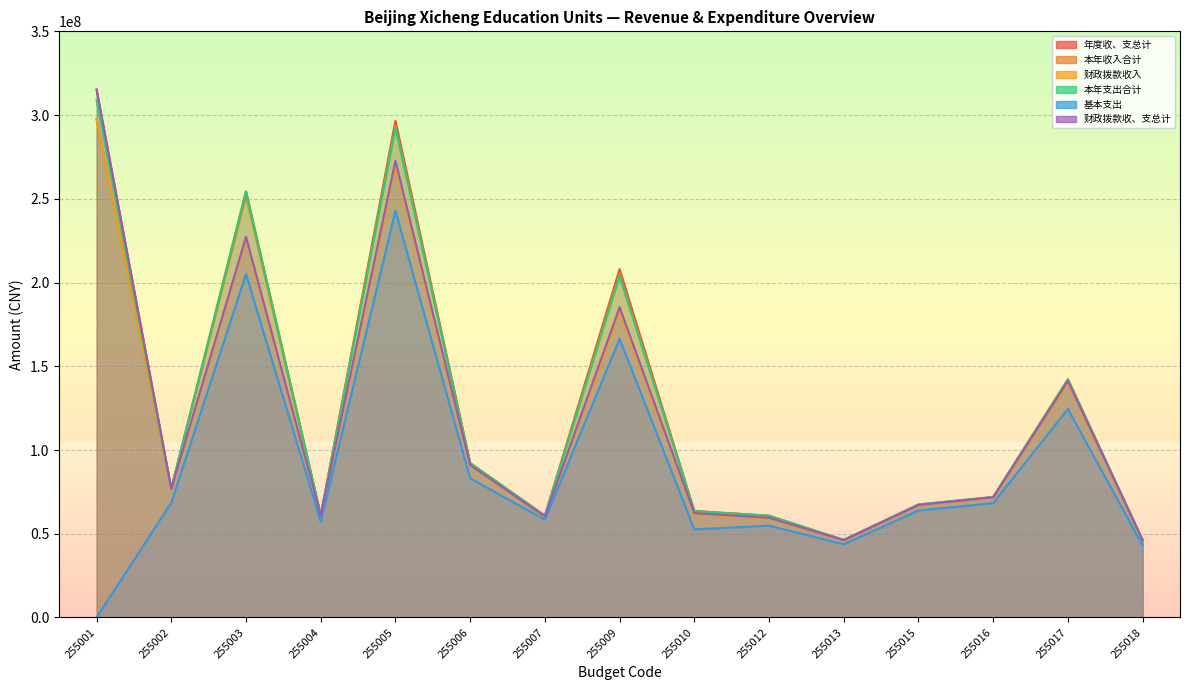

Rank the series by their maximum value, from highest to lowest.

年度收、支总计, 财政拨款收、支总计, 本年支出合计, 本年收入合计, 财政拨款收入, 基本支出